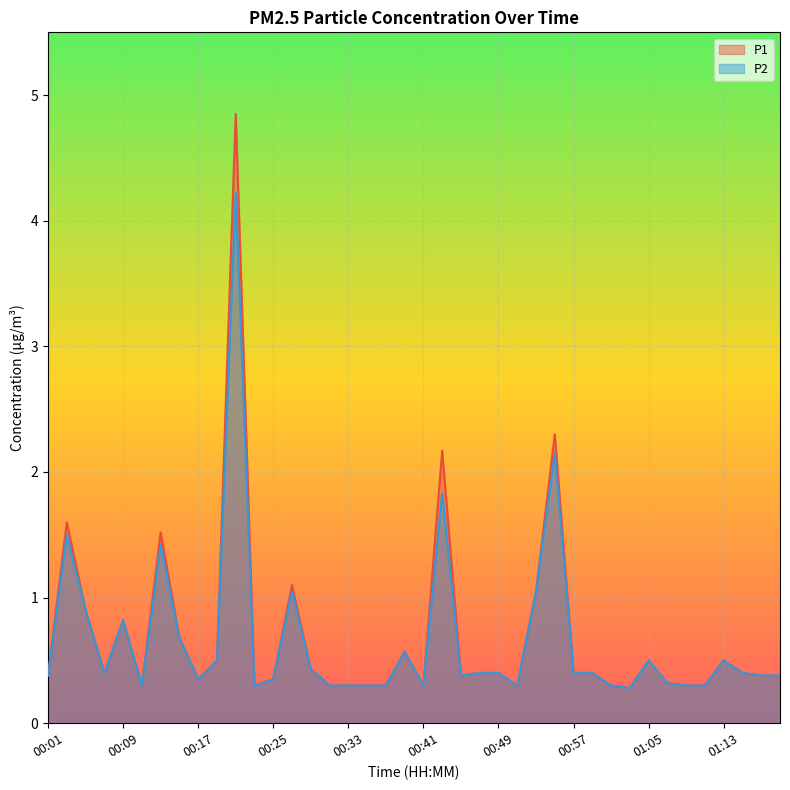

What is the difference between the second highest and minimum values in the P1 series?

2.0